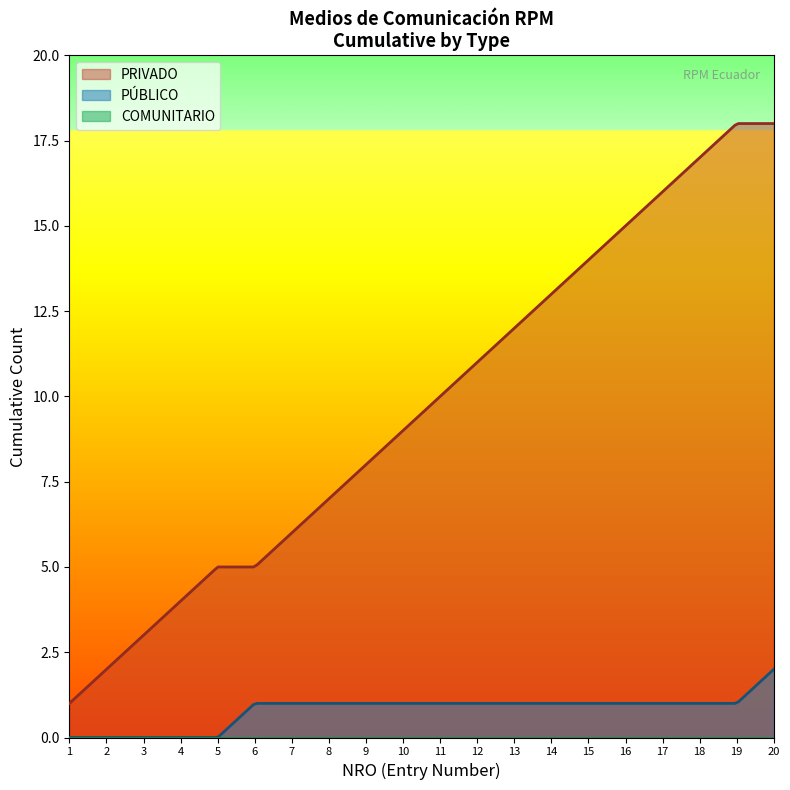

What is the maximum value shown in the chart?

18.0